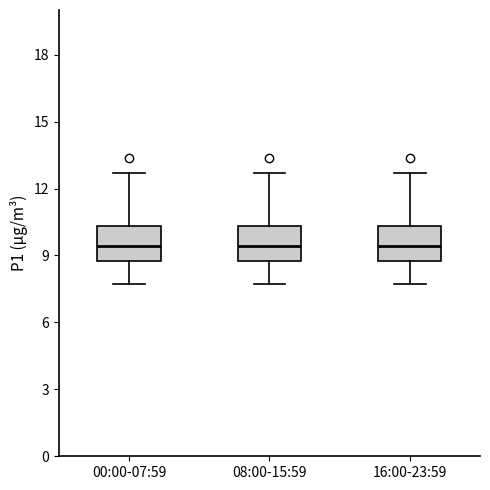

Reading left to right, transcribe this box plot: for each box, give where its median line is, the range the box spans, and where its two whiskers end, as read against the y-axis. The values are not printed on the chart, so give them approximately, as read against the axis.

00:00-07:59: median 9.5, box 8.5 to 10.5, whiskers 7.5 to 12.5
08:00-15:59: median 9.5, box 8.5 to 10.5, whiskers 7.5 to 12.5
16:00-23:59: median 9.5, box 8.5 to 10.5, whiskers 7.5 to 12.5